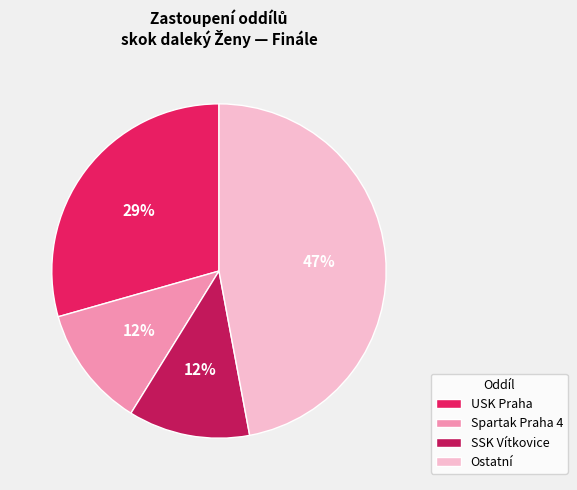

Does any single category account for the majority?

No